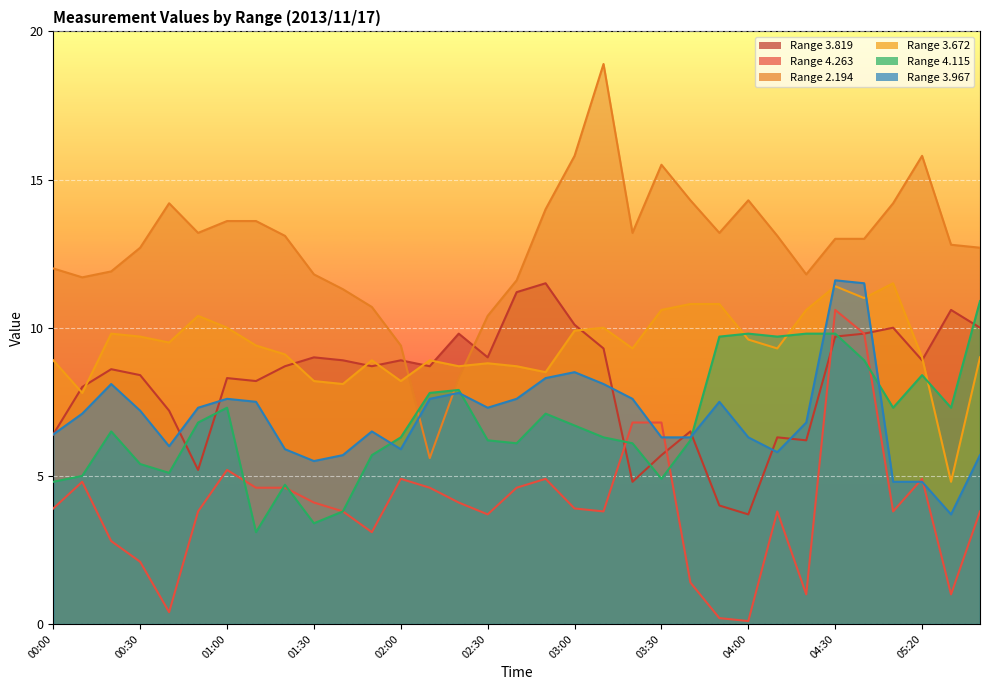

List the labels in order of 3.967 value, largest first.

04:30, 04:40, 03:00, 02:50, 00:20, 03:10, 02:20, 01:00, 02:10, 02:40, 03:20, 01:10, 03:50, 00:50, 02:30, 00:30, 00:10, 04:20, 01:50, 00:00, 03:30, 03:40, 04:00, 00:40, 01:20, 02:00, 04:10, 01:40, 06:10, 01:30, 05:10, 05:20, 05:30